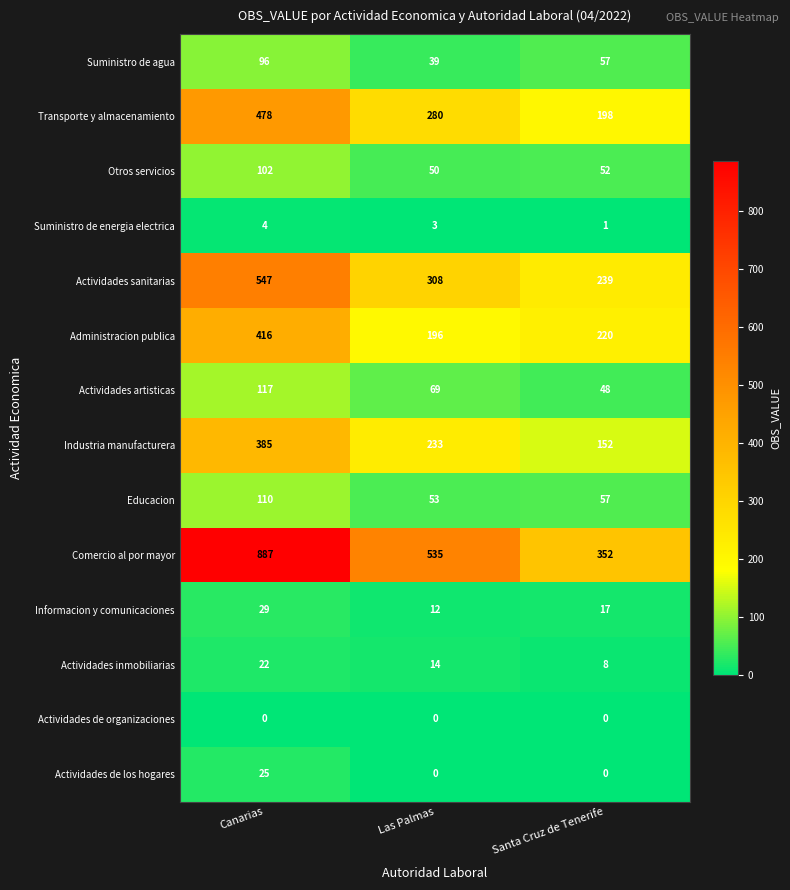

Which category has the highest value across all series?

Canarias